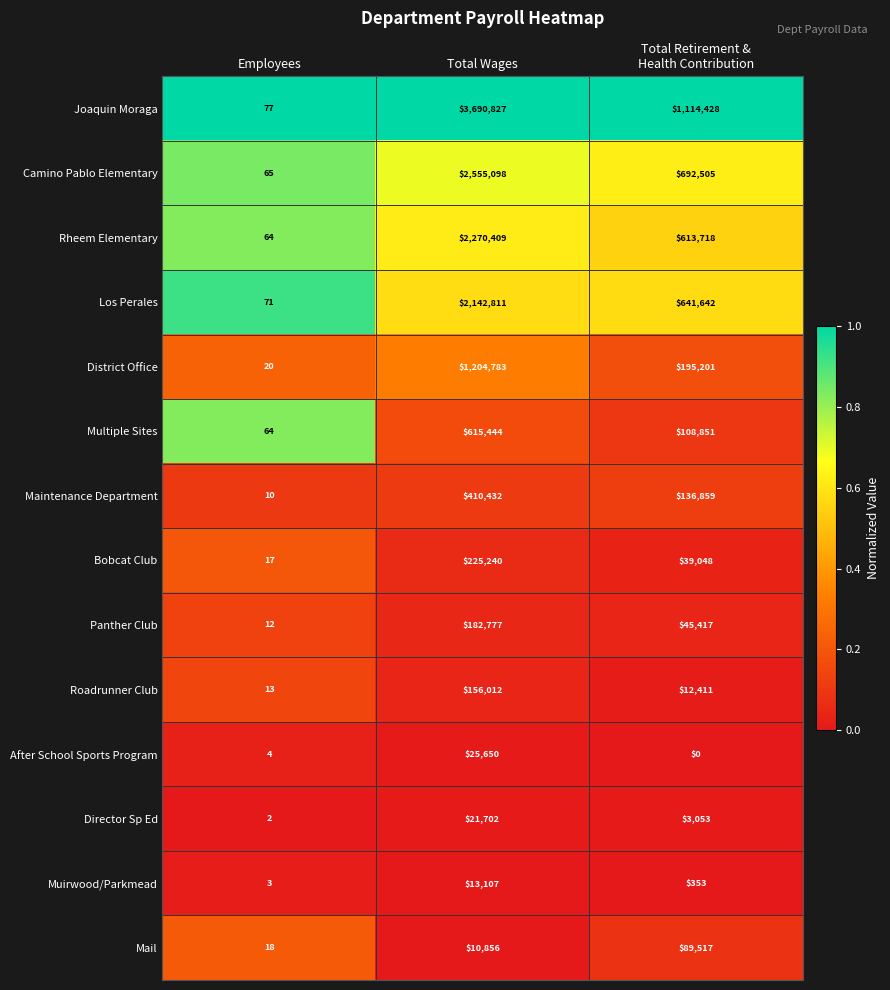

Which label corresponds to the largest value in the chart?

Total Wages